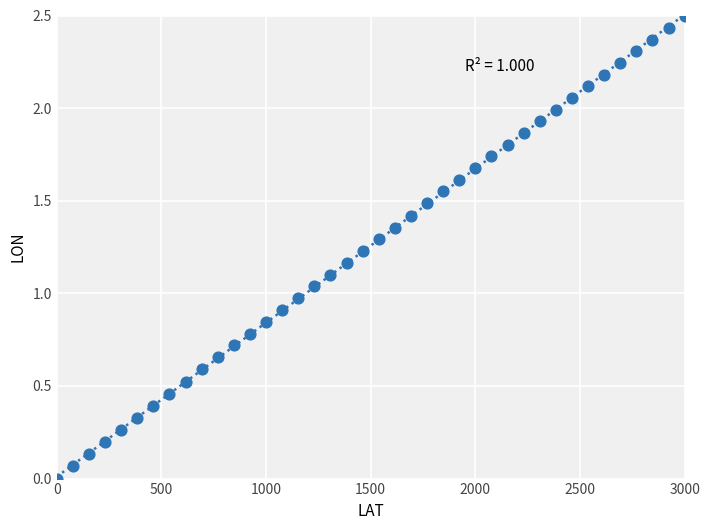

What is the range of X values (max minus min)?

3000.0